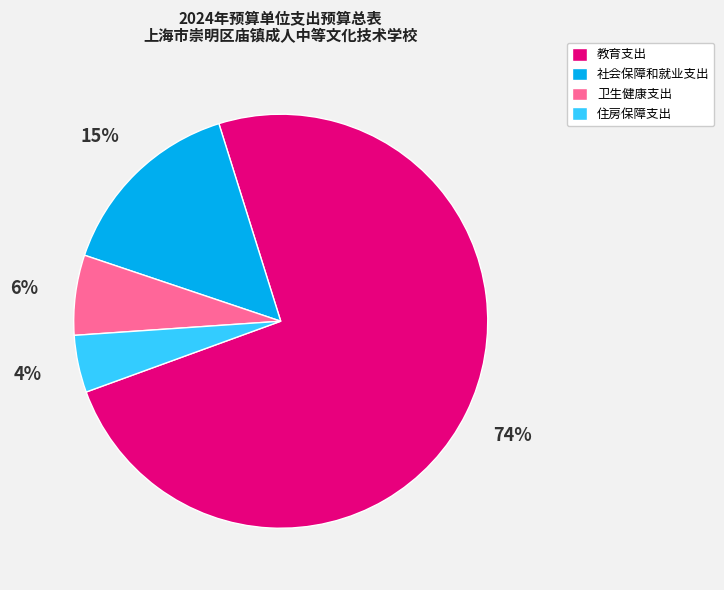

What percentage is the 社会保障和就业支出 slice, to the nearest percent?

15%